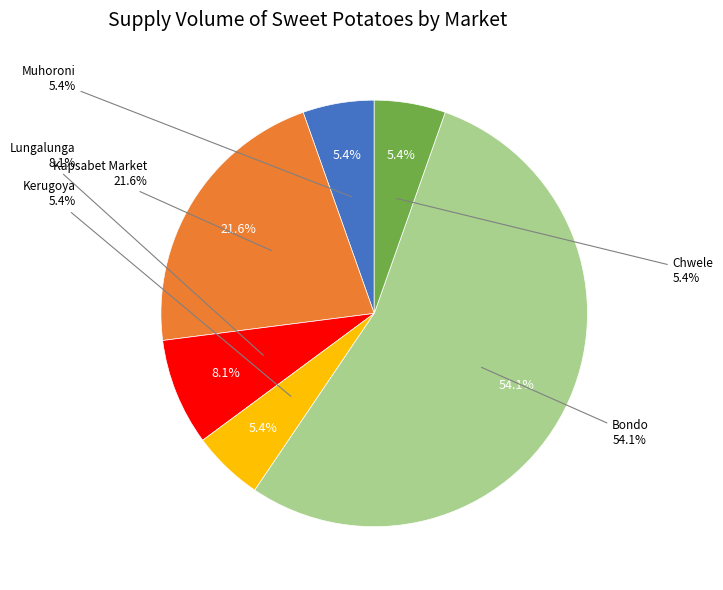

How many segments does this pie chart have?

6